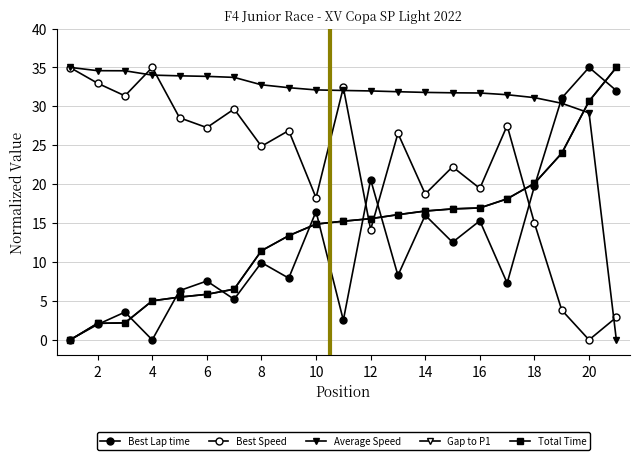

Is this an area chart (filled region under the line)?

No